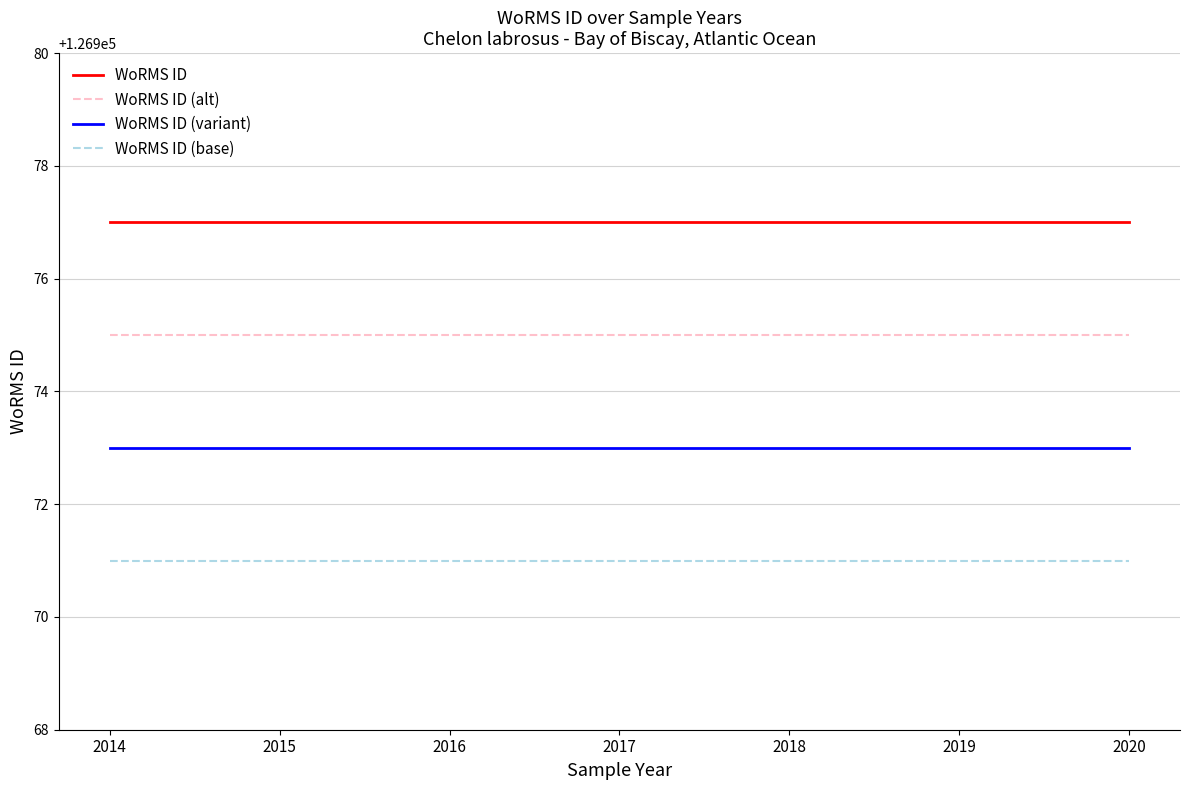

What is the smallest value displayed?

126971